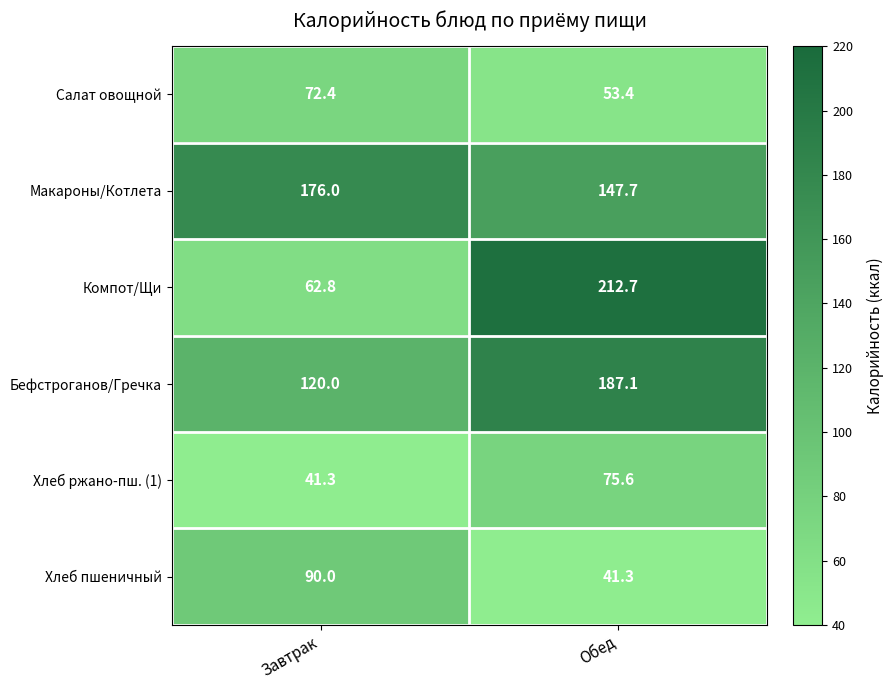

At which category is the sum across all series the highest?

Обед